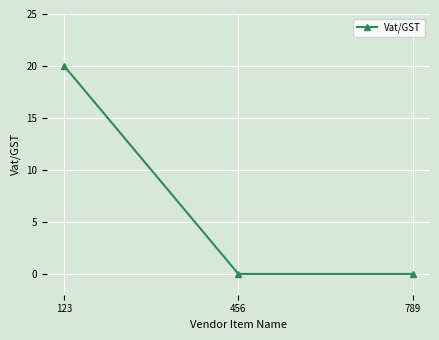

Count the values in the range 0 to 20.

3